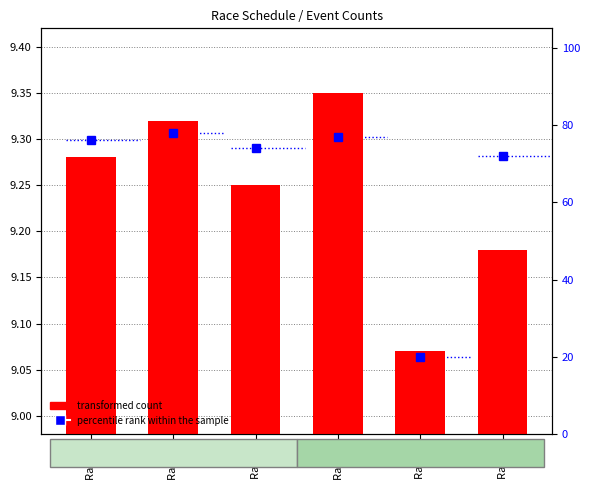

How many data points in percentile rank within the sample are above 76?

2